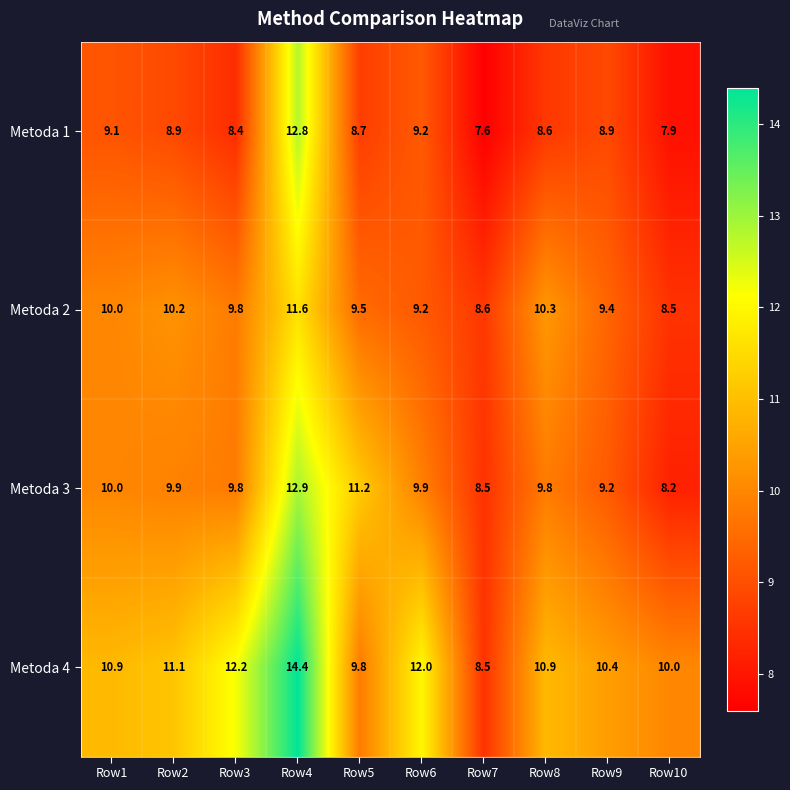

Read the Metoda 2 value at Row4.

11.6